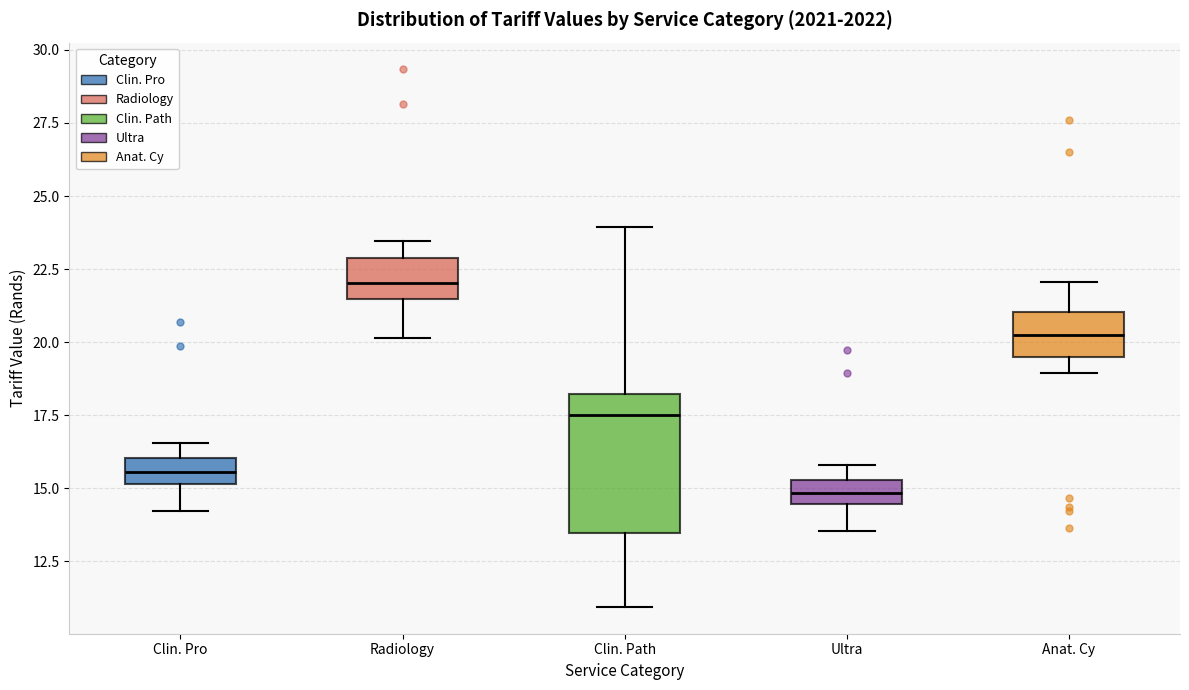

Where is the lower edge of the box for Clin. Pro on the y-axis? The values are not printed on the chart, so give them approximately, as read against the axis.

15.0